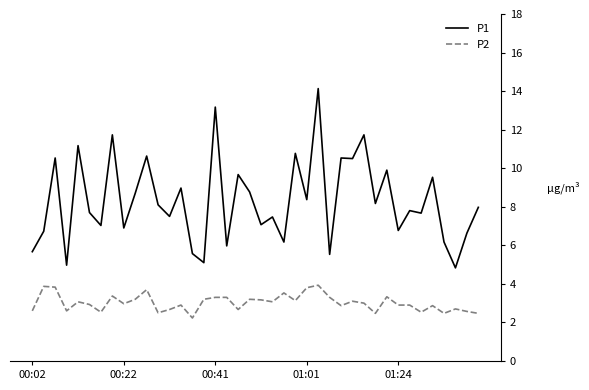

What is the lowest value of the P2 series?

2.2